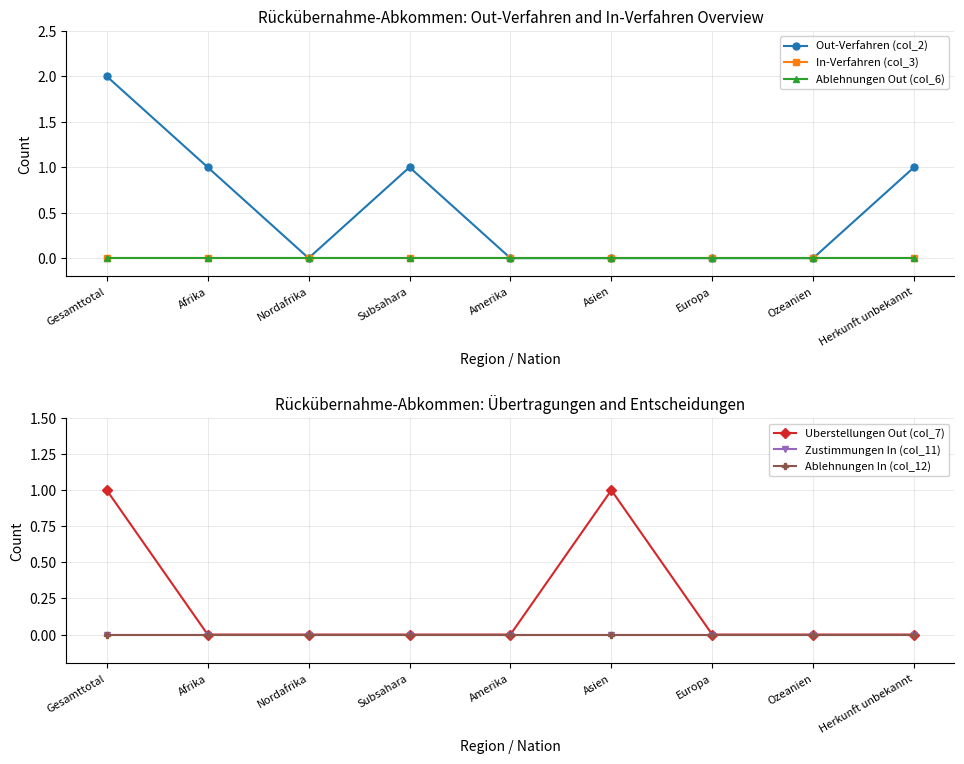

Is the value of Out-Verfahren (col_2) at Ozeanien greater than the value of Zustimmungen In (col_11) at Gesamttotal?

No